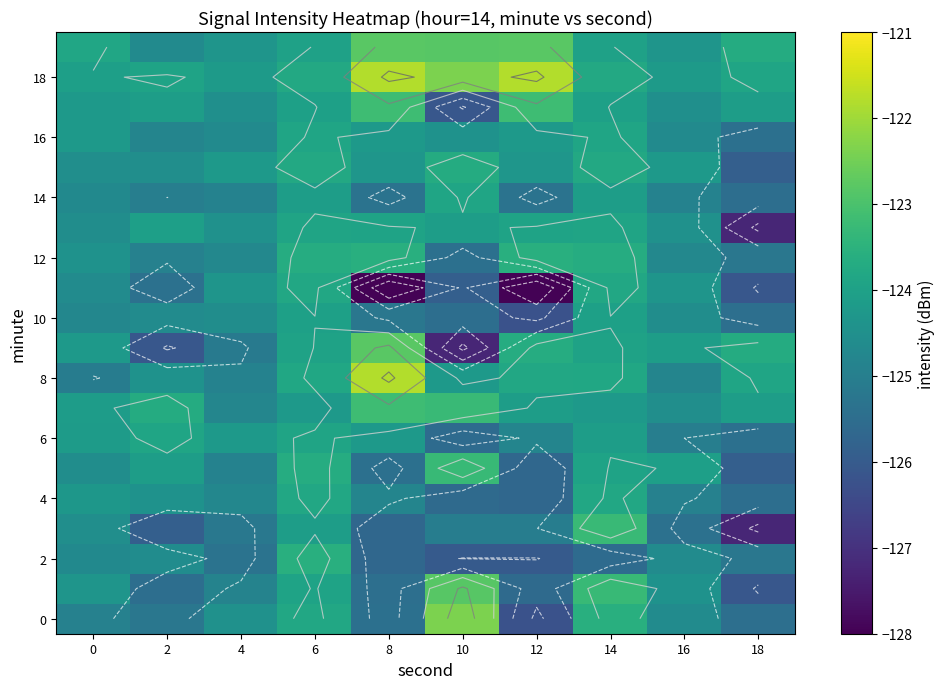

What is the average value of the 4 series?

-124.8